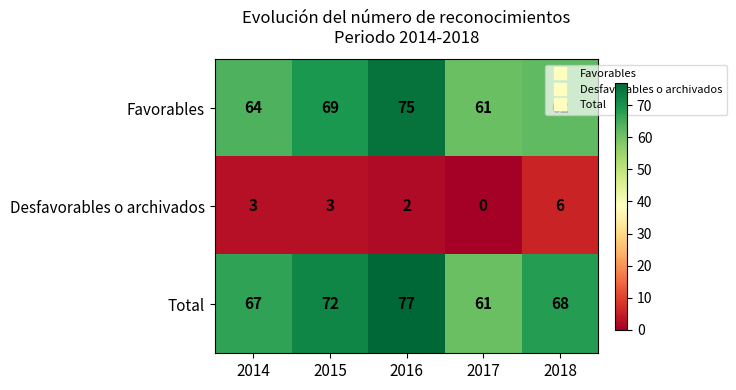

What is the spread (max minus min) of values at 2017?

61